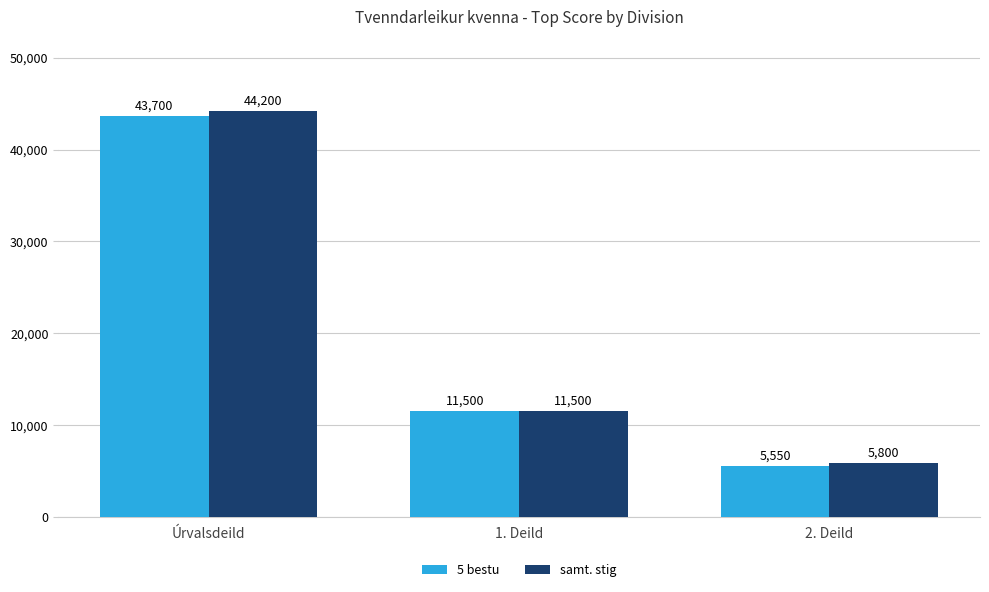

Which series changed the most between Úrvalsdeild and 2. Deild?

samt. stig